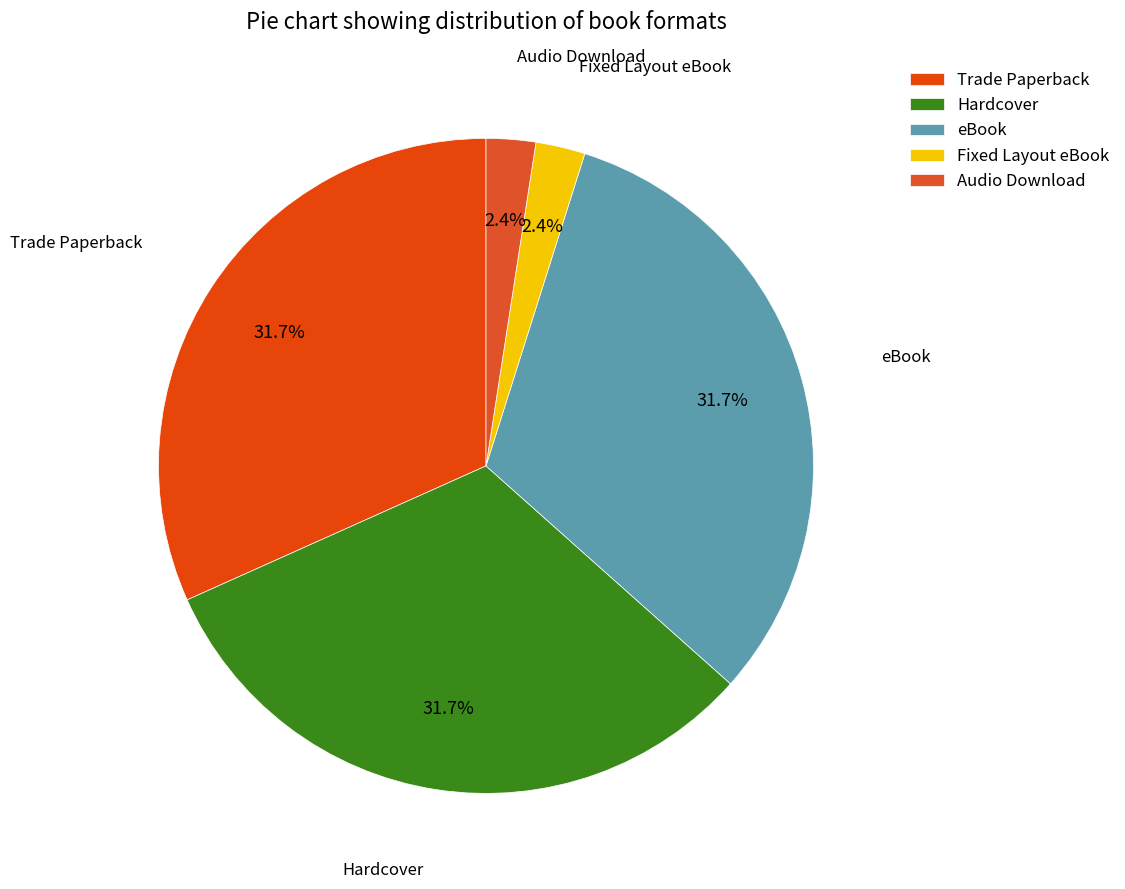

Is the sum of Trade Paperback and Audio Download greater than half?

No